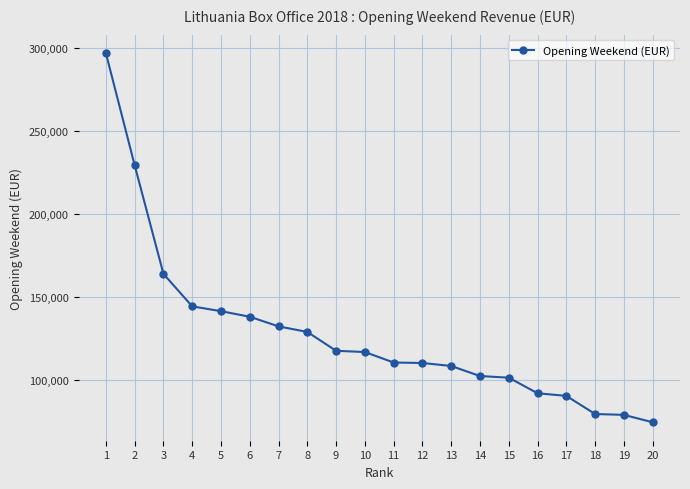

What is the ratio of the value at 16 to the value at 5?

0.7